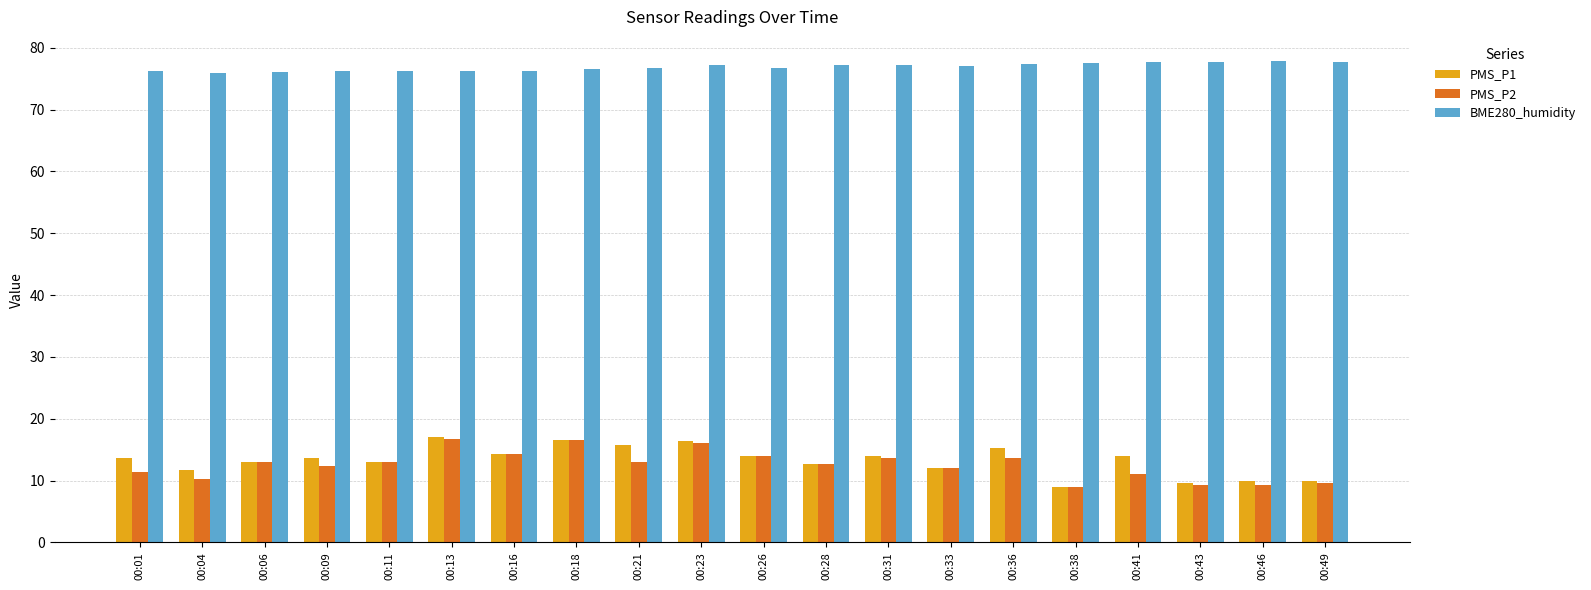

What is the difference between the second highest and minimum values in the PMS_P1 series?

7.5